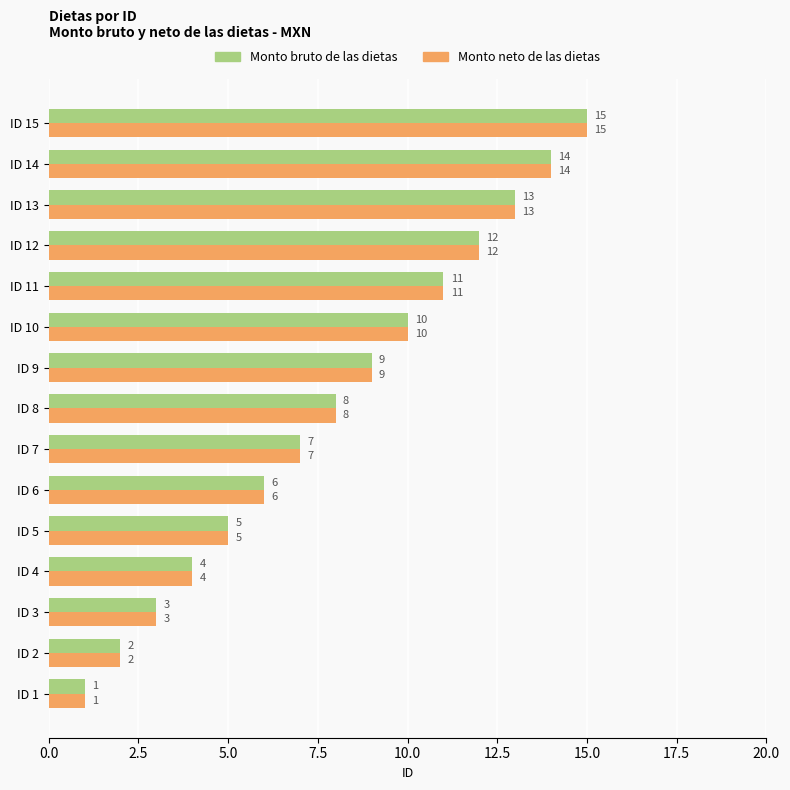

Is it true that Monto neto de las dietas equals 2 at ID 2?

True